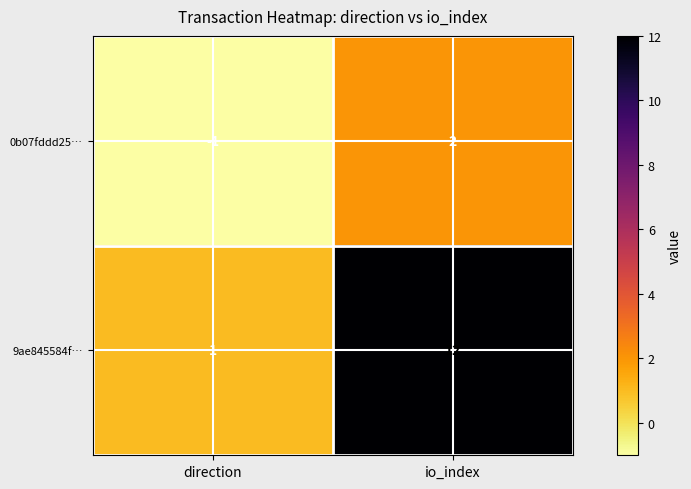

What is the difference between the maximum and minimum values in the 9ae845584f… series?

11